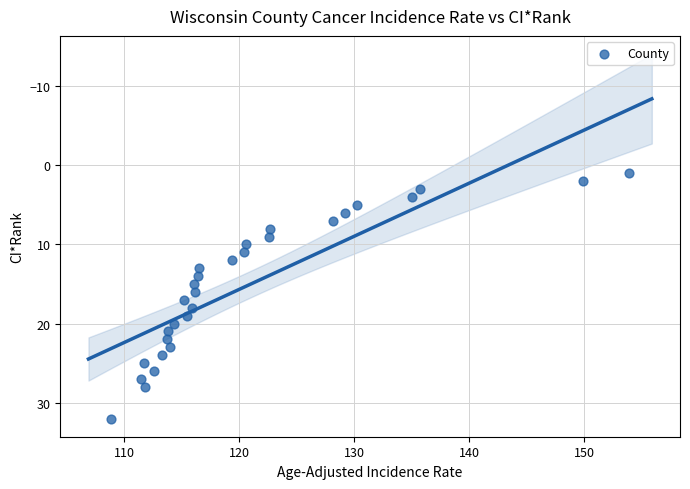

What is the range of Y values (max minus min)?

31